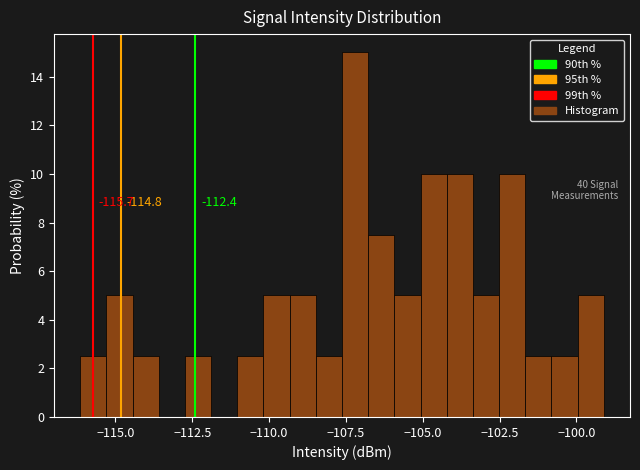

Read against the x-axis, roughly where is the centre of the tallest bar?

-107.0